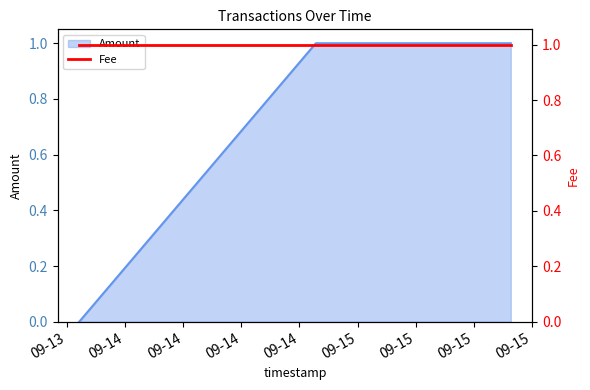

Rank the categories by value from highest to lowest.

2017-09-14 19:41:33, 2017-09-14 19:46:01, 2017-09-15 15:42:51, 2017-09-15 15:48:53, 2017-09-13 19:16:26